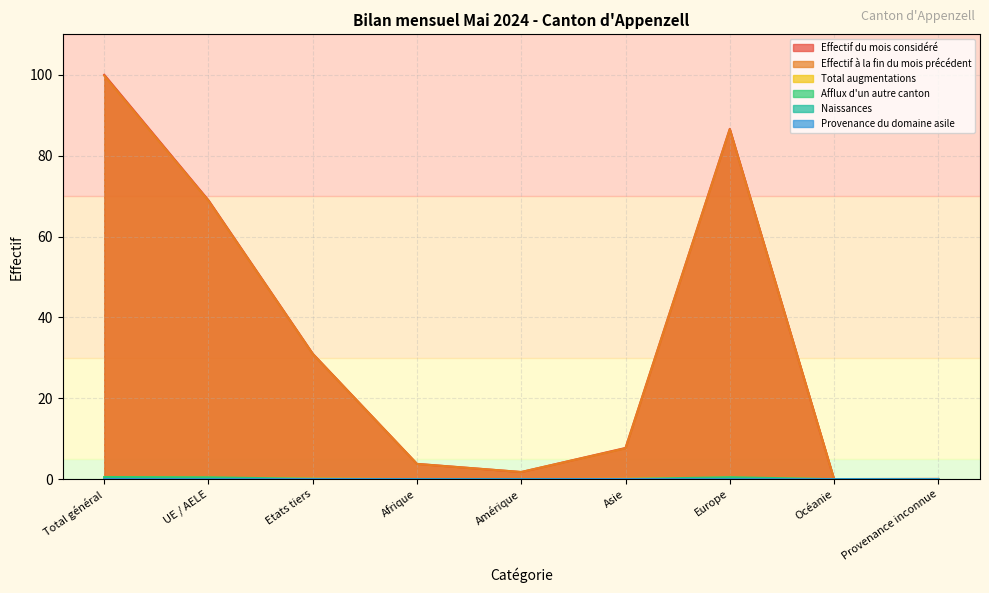

What is the average value of the Total augmentations series?

0.2